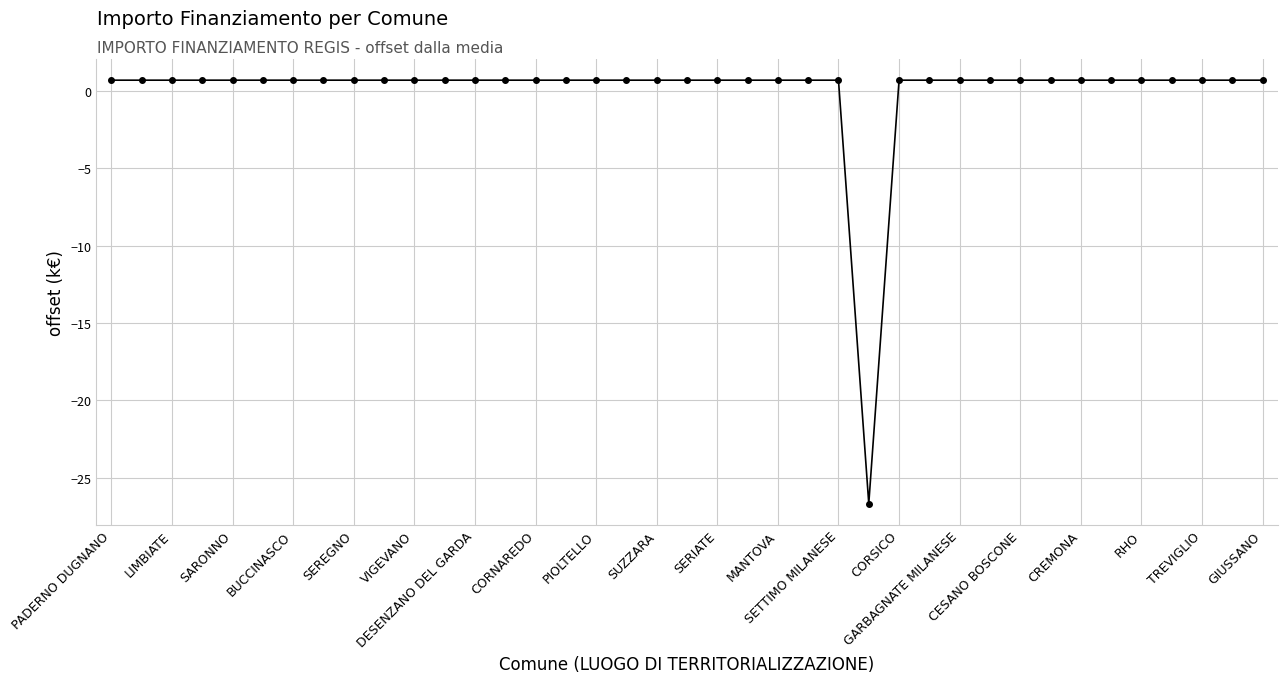

What is the maximum value shown in the chart?

0.7